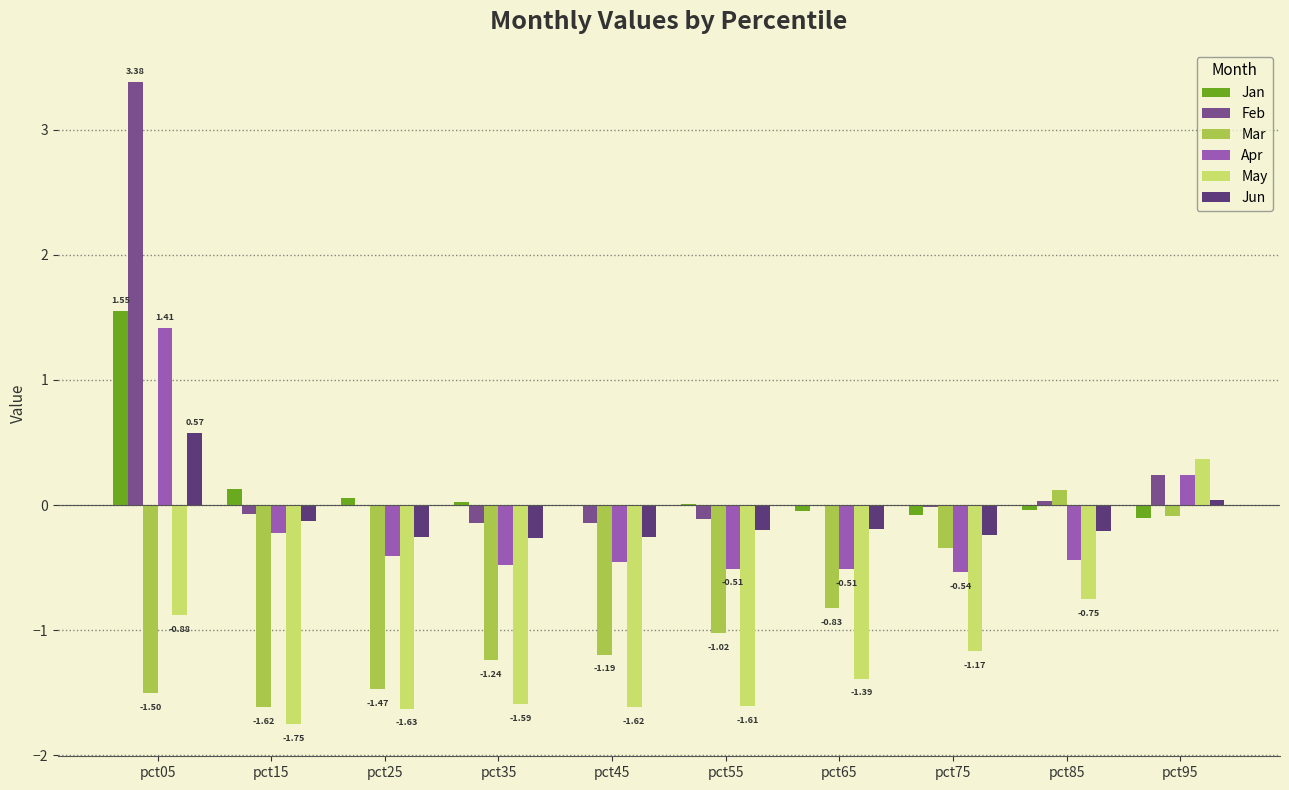

What is the total value across all series at pct05?

4.5